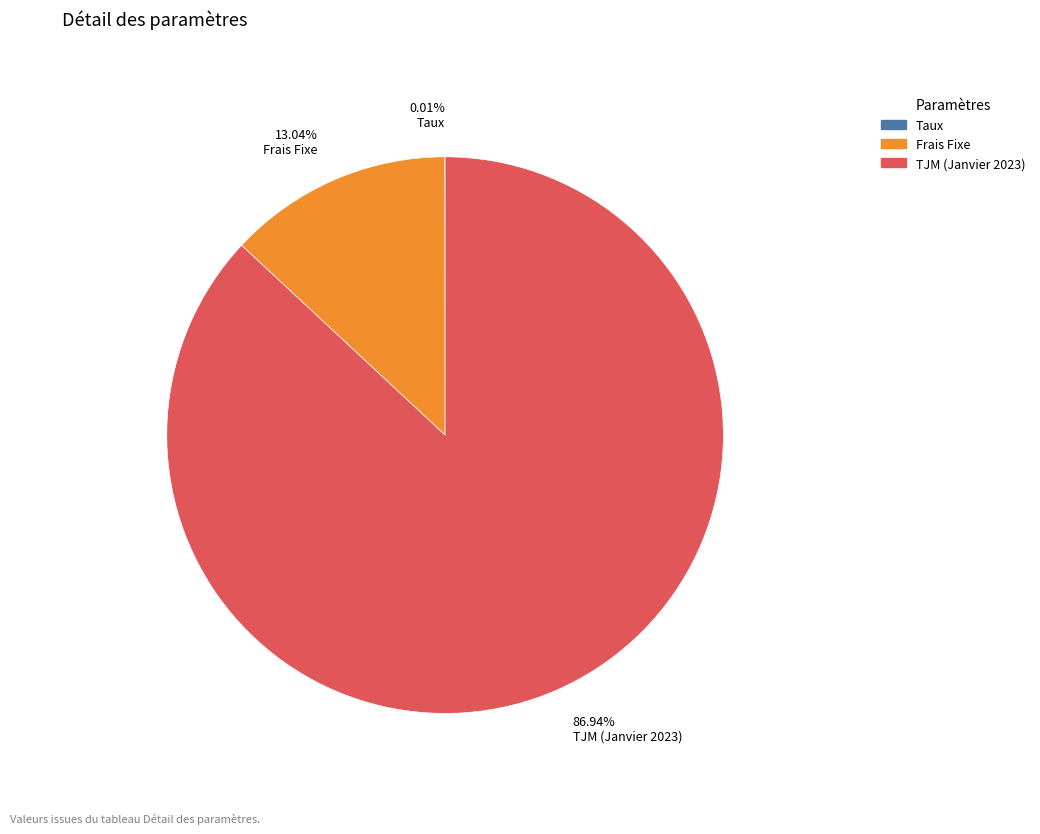

Approximately how many times larger is the value at TJM (Janvier 2023) compared to Frais Fixe?

6.7